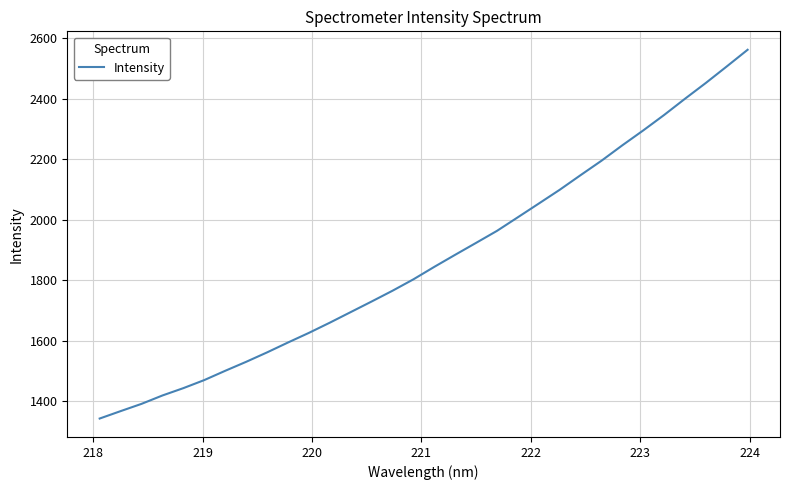

What is the smallest value displayed?

1343.7